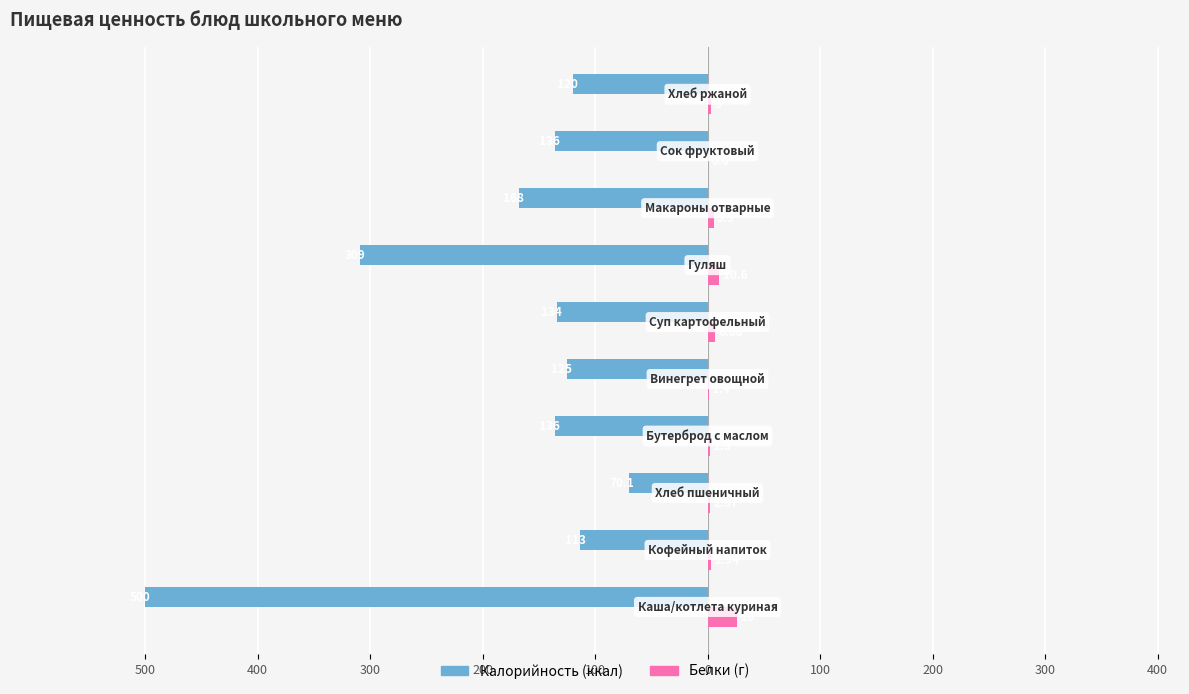

How many bars are there in total?

20